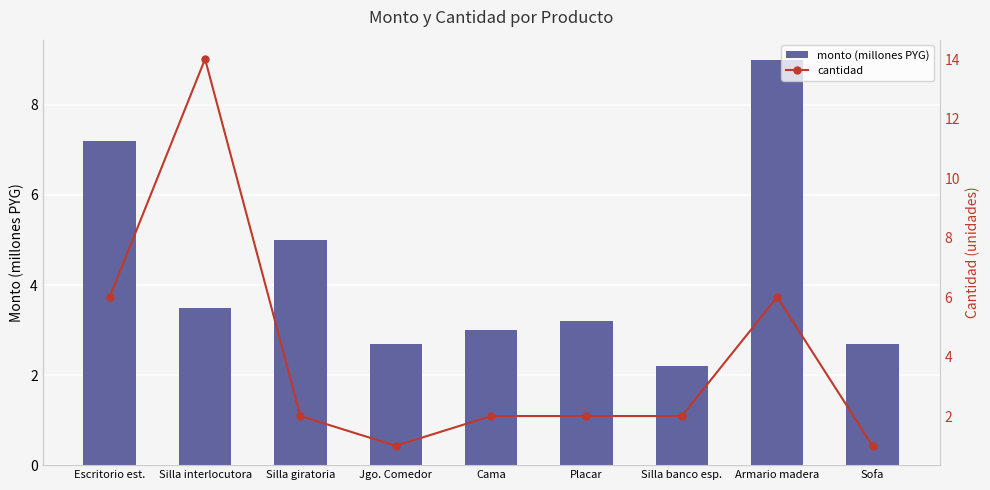

What is the difference between the monto (millones PYG) values at Silla interlocutora and Jgo. Comedor?

0.8